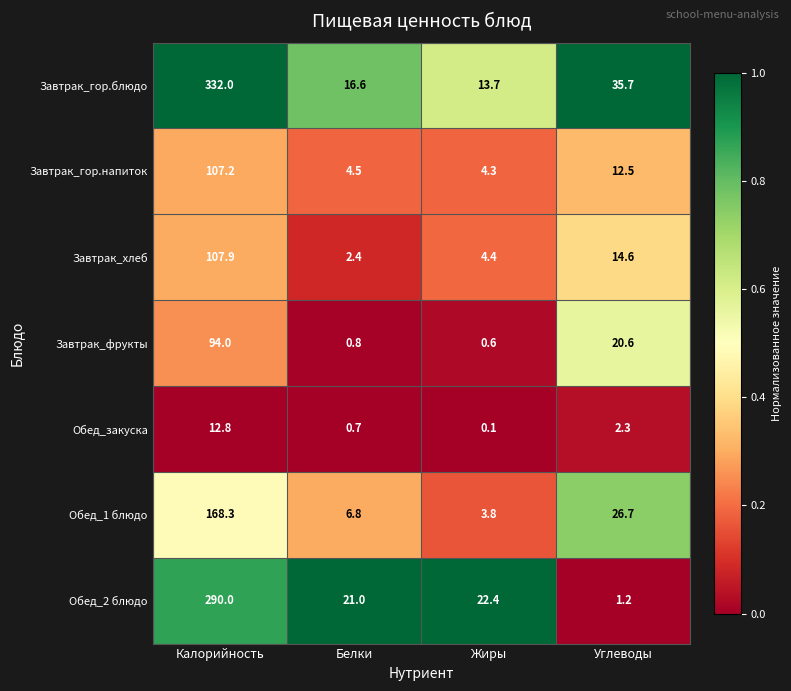

Which category has the lowest value across all series?

Жиры